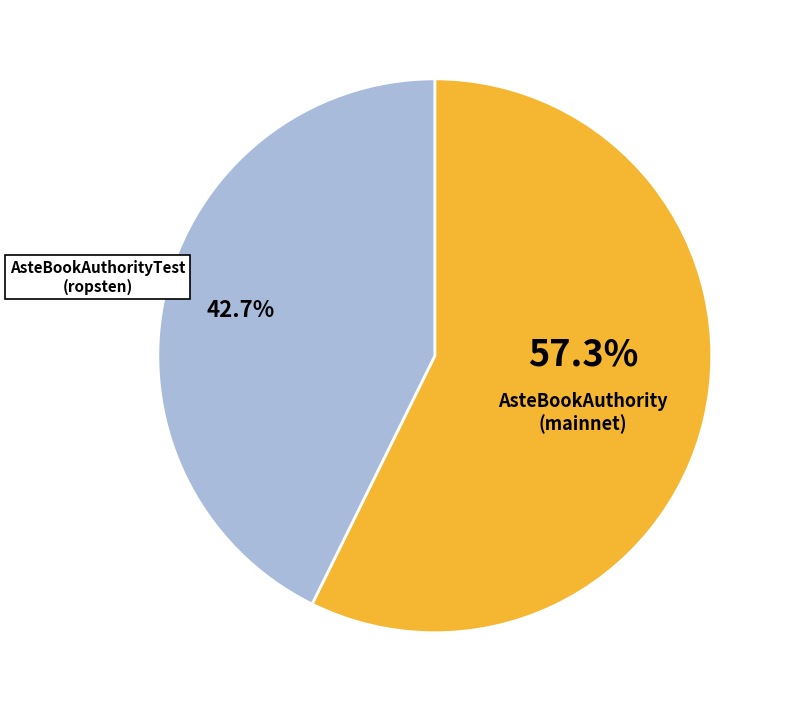

Is there a majority slice in this chart?

Yes